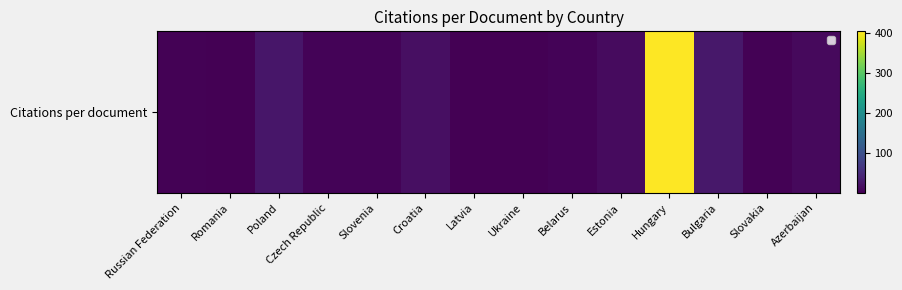

Reading right to left, what are all the values shown in this chart?

10.0	3.0	27.0	404.0	12.7	3.7	1.0	0.5	17.7	4.8	4.6	25.4	1.4	2.8